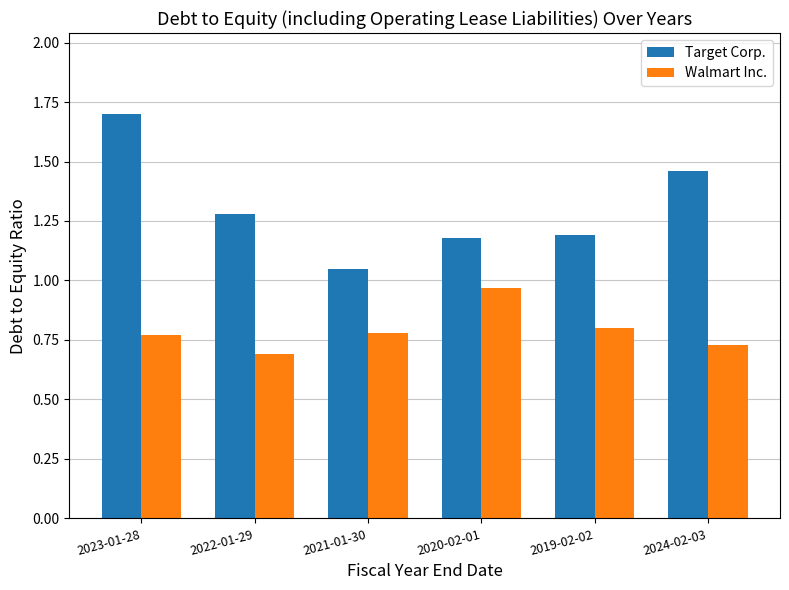

What is the difference between the maximum and second lowest values in the Walmart Inc. series?

0.2